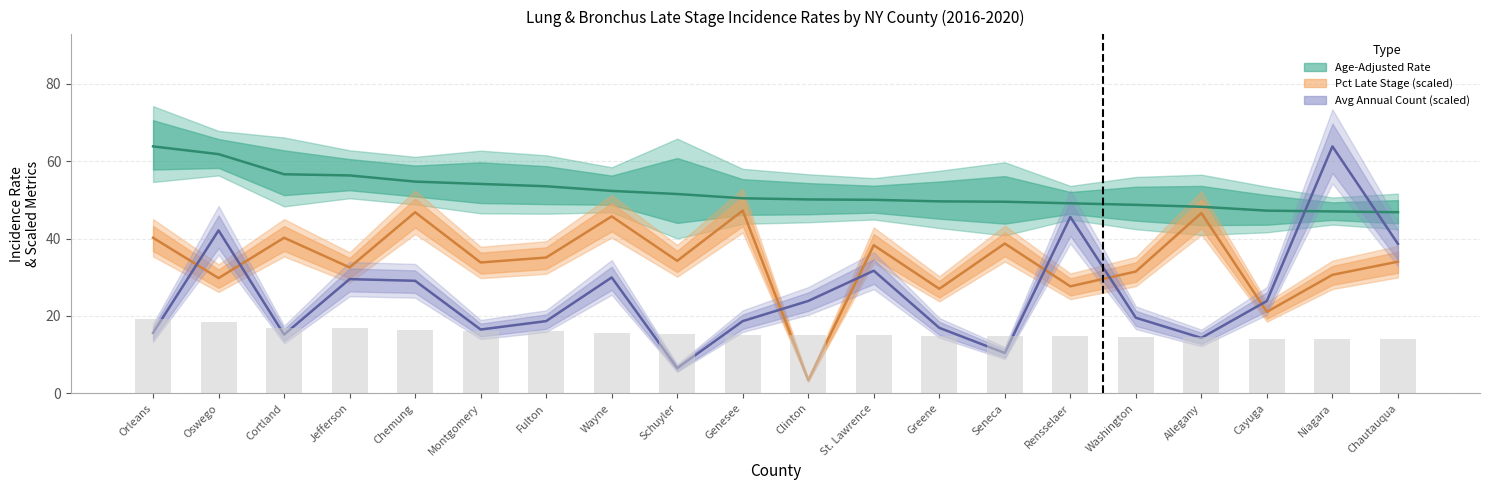

What value does the data have at Cayuga?

14.2